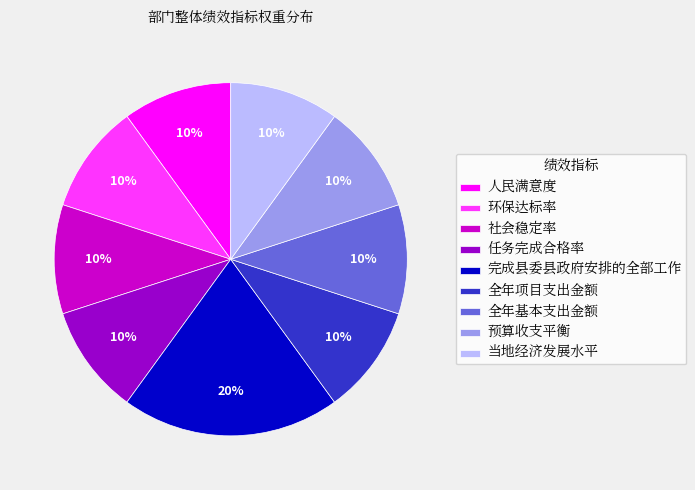

Which has a higher value, 预算收支平衡 or 任务完成合格率?

预算收支平衡